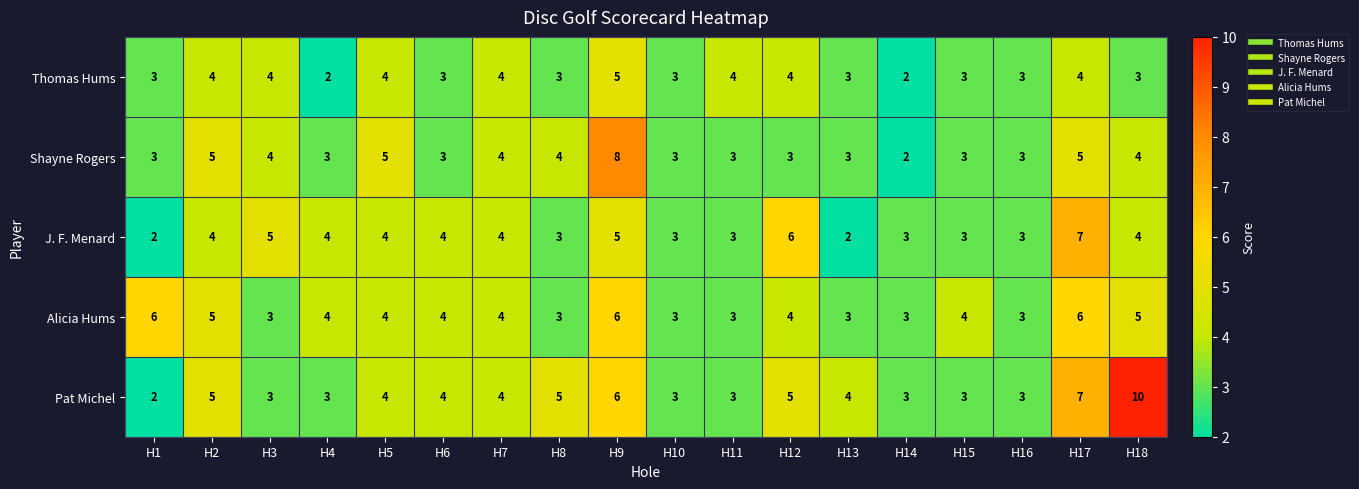

How many categories are shown in the chart?

18